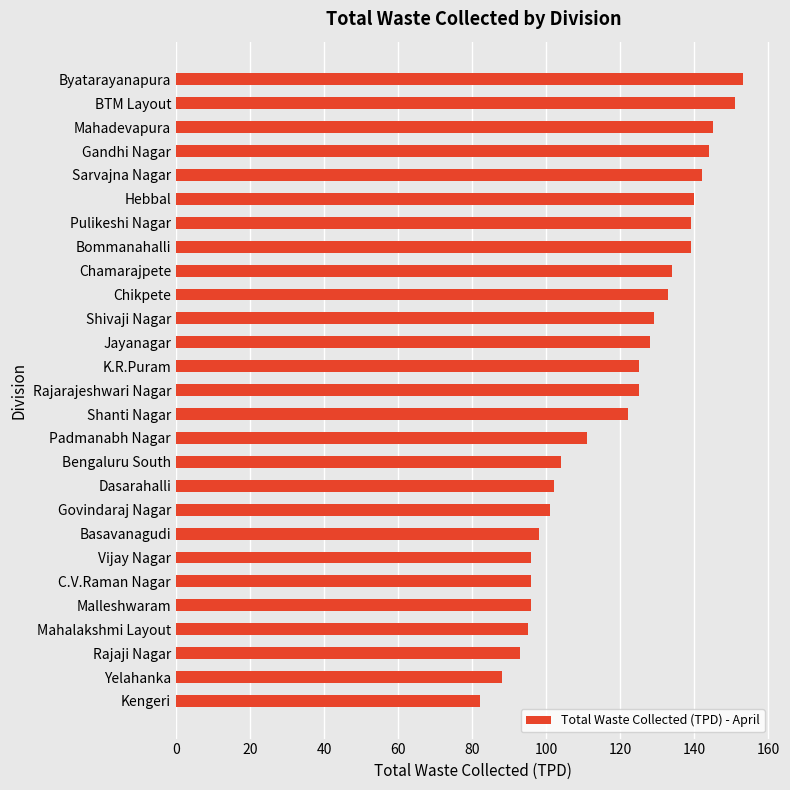

Is it true that the value at BTM Layout is 48?

False